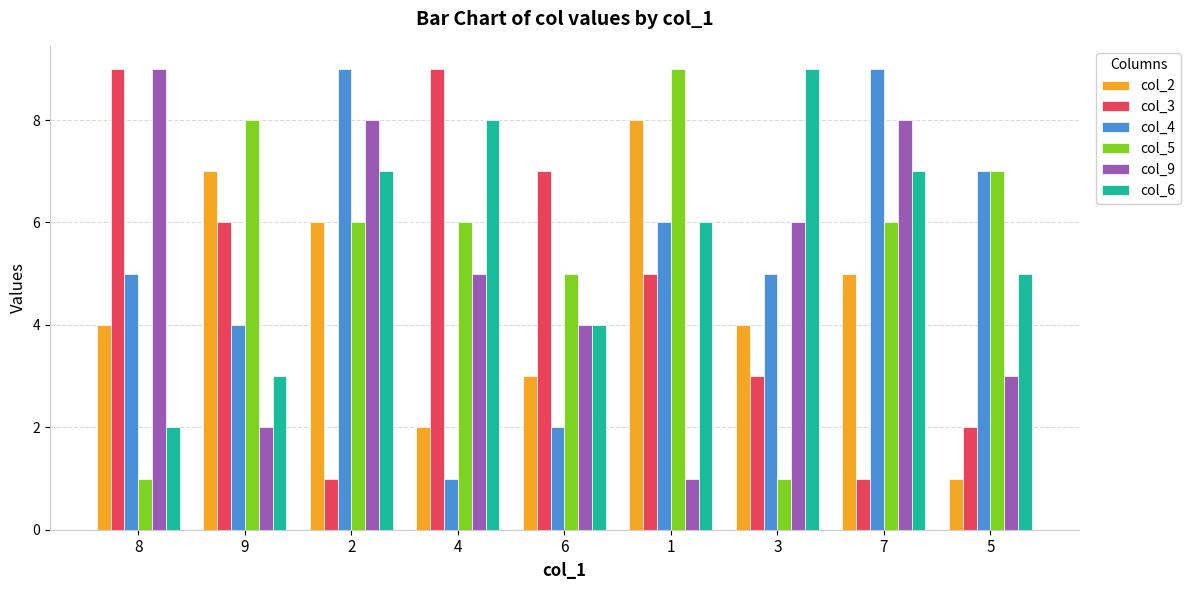

What is the greatest value displayed?

9